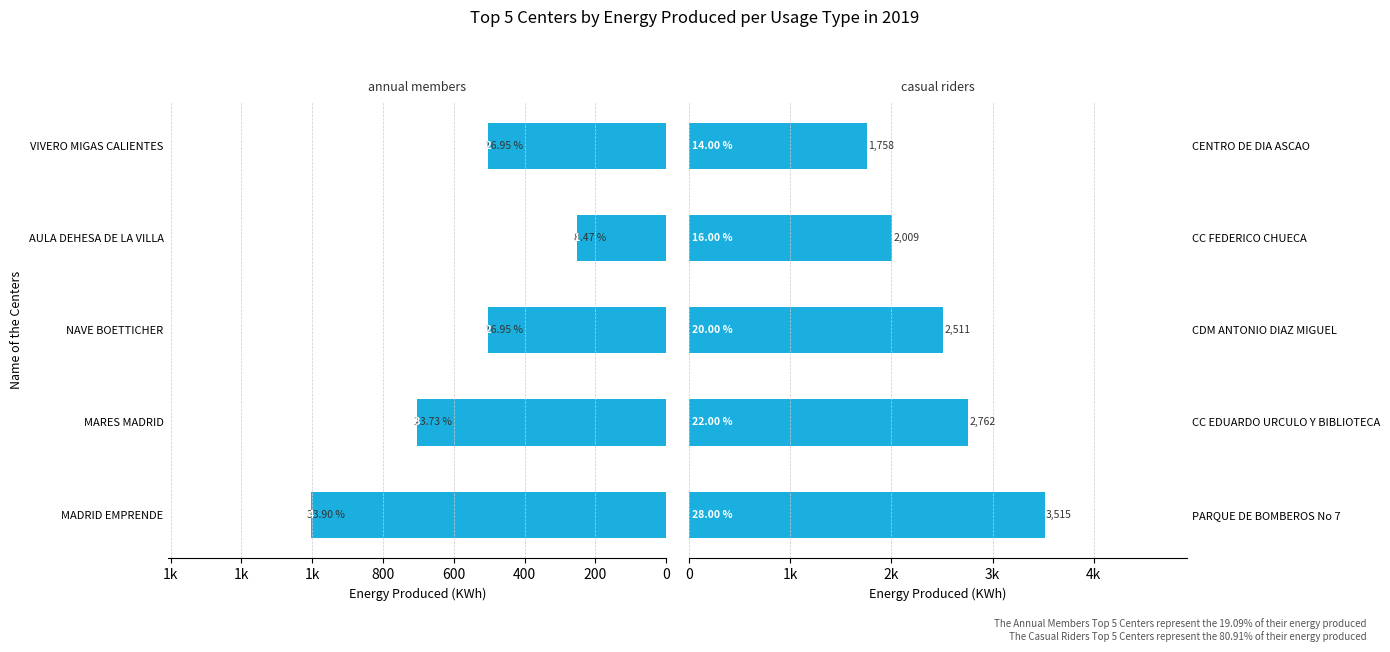

Count the number of categories in the chart.

5